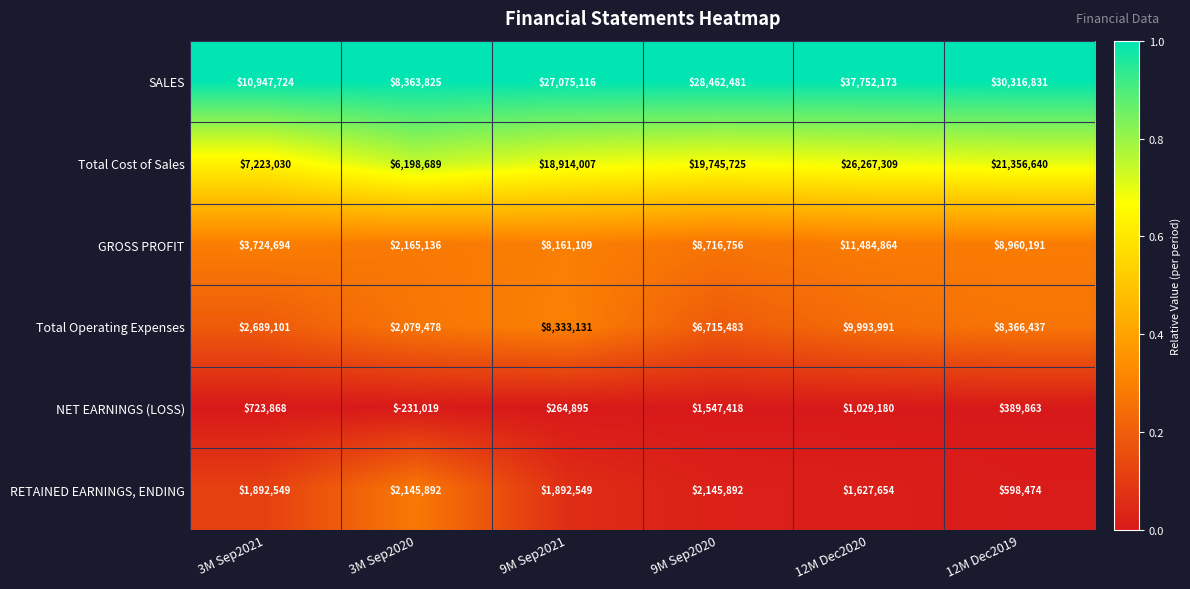

Which category has the lowest value across all series?

3M Sep2020